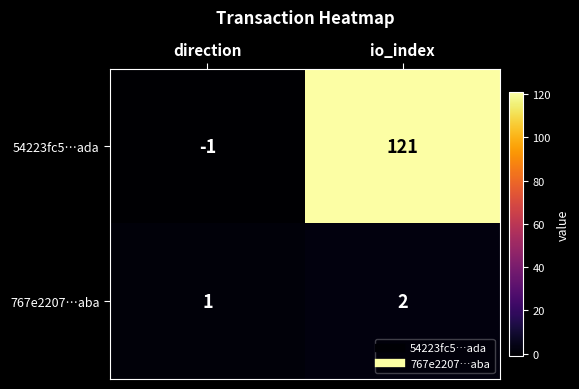

The 767e2207…aba series shows 1 at direction. True or false?

True